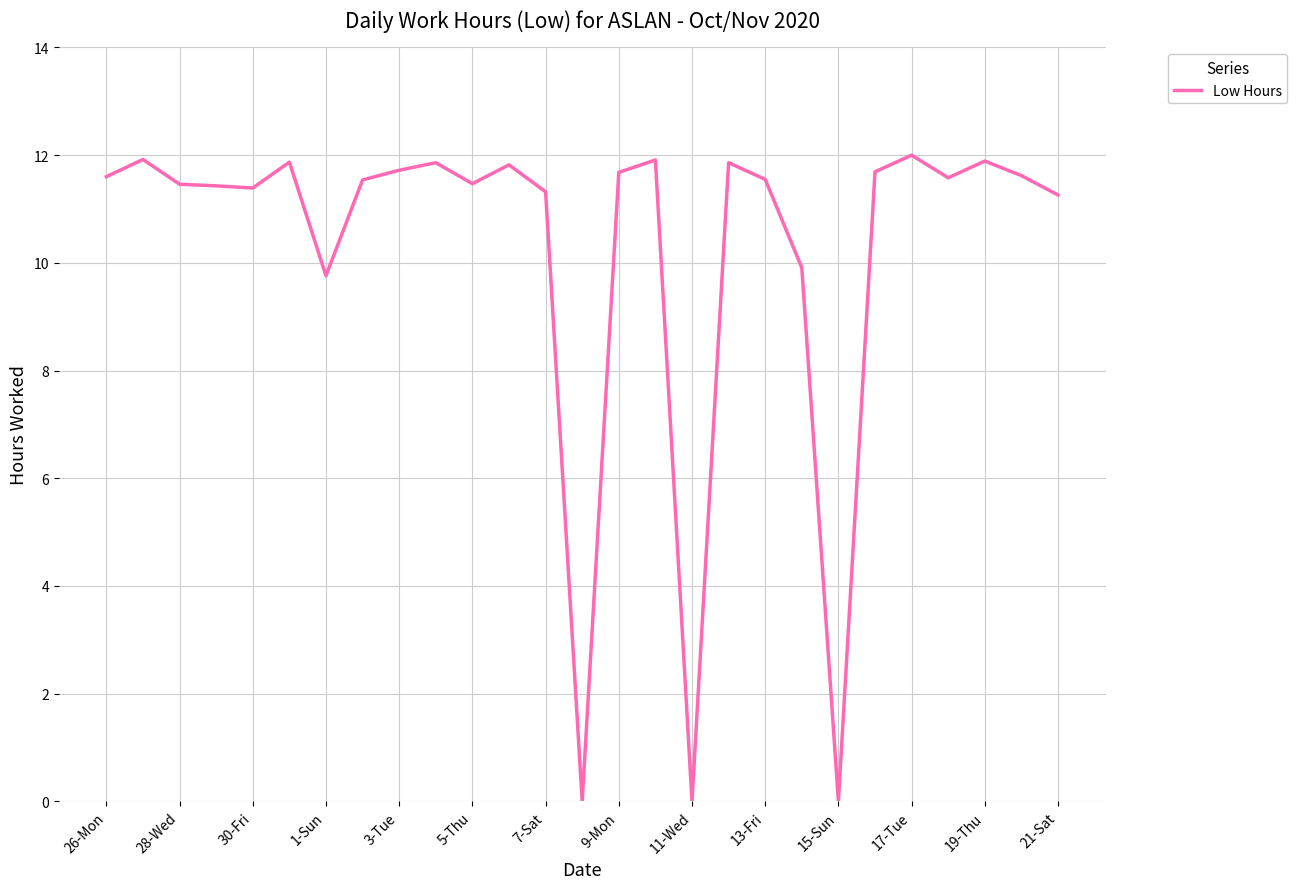

How many lines are shown in the chart?

1